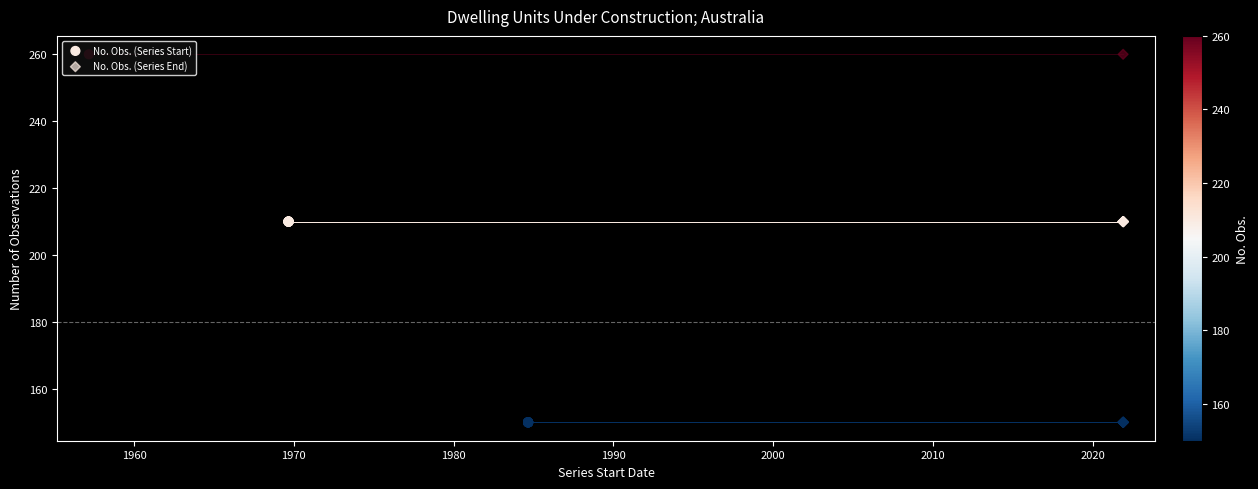

Which series has the largest total across all categories?

No. Obs. (Series Start)